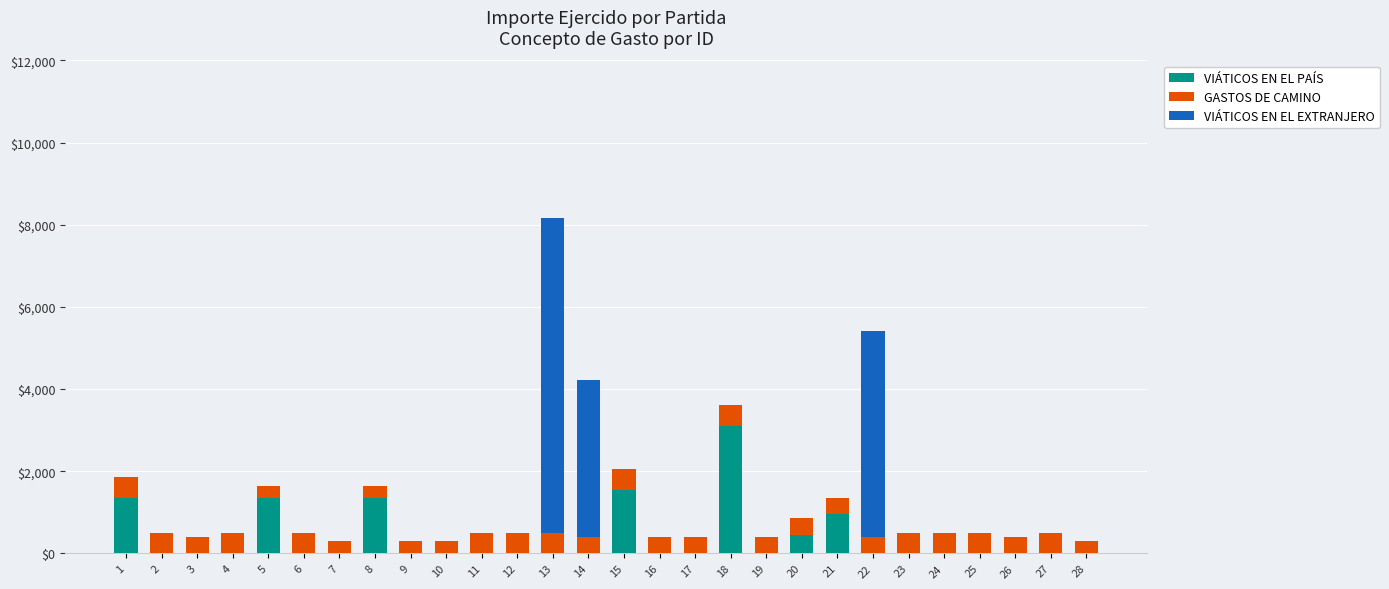

The value of VIÁTICOS EN EL PAÍS at 12 is 0. True or false?

True